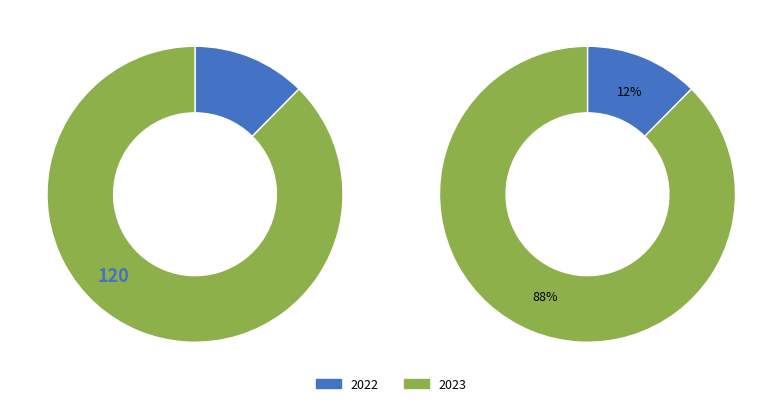

Which category has the biggest portion of the pie?

2023